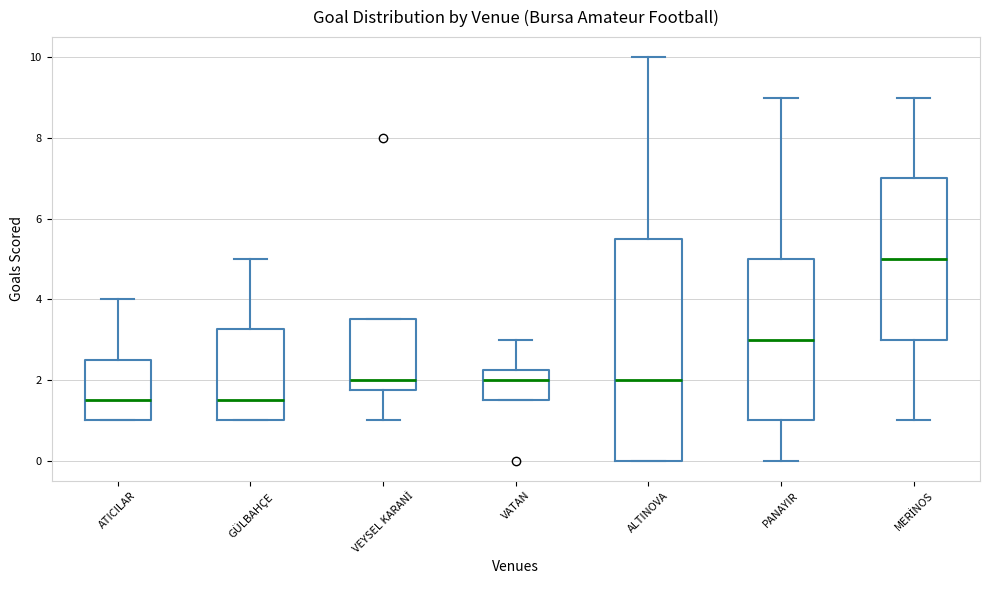

Reading left to right, transcribe this box plot: for each box, give where its median line is, the range the box spans, and where its two whiskers end, as read against the y-axis. The values are not printed on the chart, so give them approximately, as read against the axis.

ATICILAR: median 1.6, box 1.0 to 2.6, whiskers 1.0 to 4.0
GÜLBAHÇE: median 1.6, box 1.0 to 3.2, whiskers 1.0 to 5.0
VEYSEL KARANİ: median 2.0, box 1.8 to 3.6, whiskers 1.0 to 3.6
VATAN: median 2.0, box 1.6 to 2.2, whiskers 1.6 to 3.0
ALTINOVA: median 2.0, box 0.0 to 5.6, whiskers 0.0 to 10.0
PANAYIR: median 3.0, box 1.0 to 5.0, whiskers 0.0 to 9.0
MERİNOS: median 5.0, box 3.0 to 7.0, whiskers 1.0 to 9.0